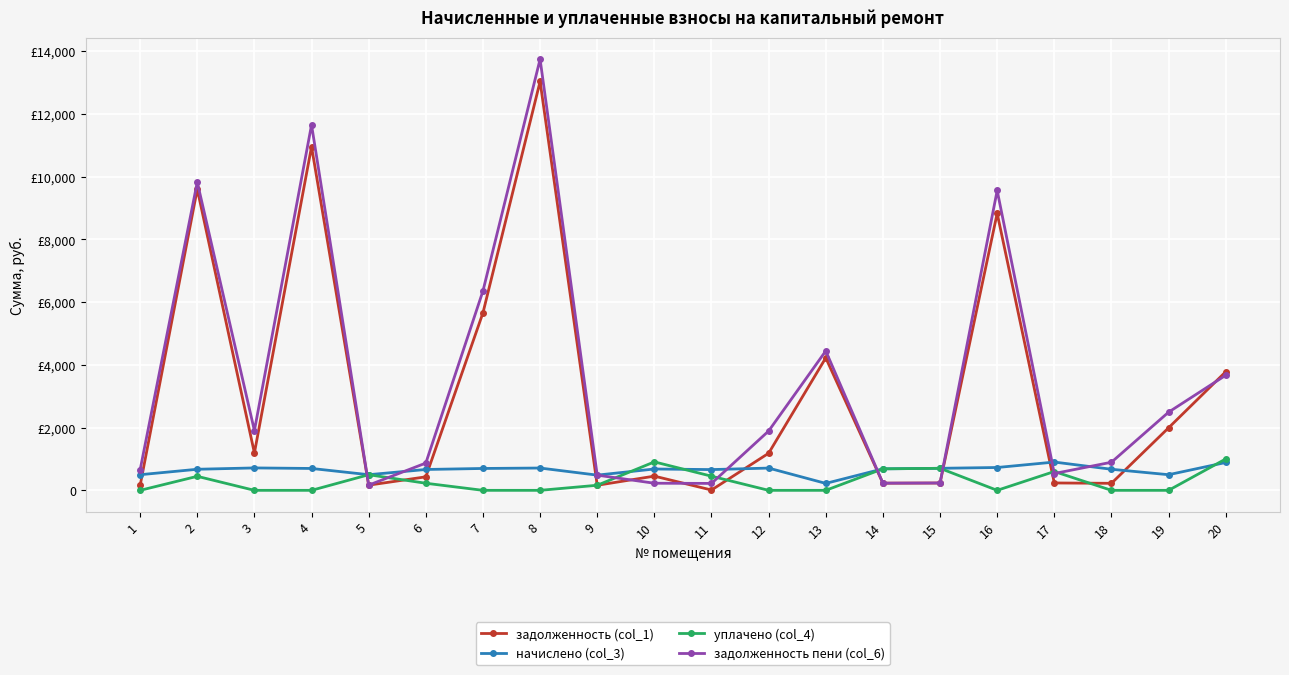

Which series has the largest total across all categories?

задолженность пени (col_6)